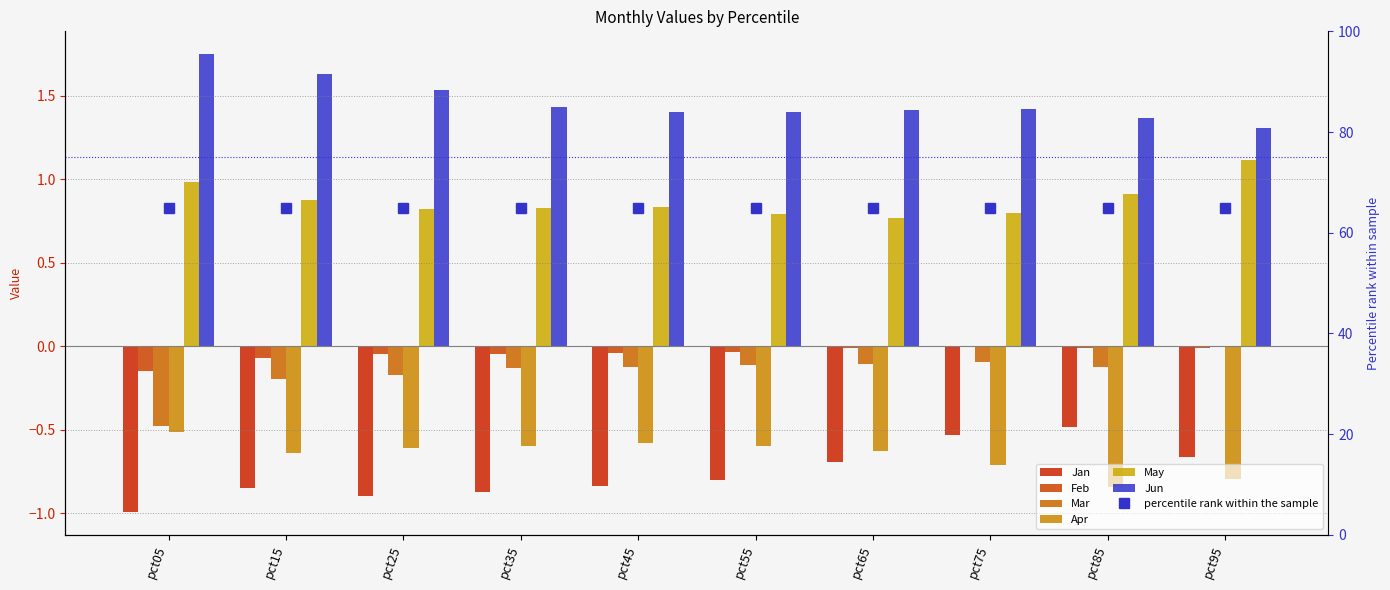

Reading left to right, extract all data points from this chart.

Jan: pct05=-1.0	pct15=-0.9	pct25=-0.9	pct35=-0.9	pct45=-0.8	pct55=-0.8	pct65=-0.7	pct75=-0.5	pct85=-0.5	pct95=-0.7
Feb: pct05=-0.1	pct15=-0.1	pct25=-0.0	pct35=-0.0	pct45=-0.0	pct55=-0.0	pct65=-0.0	pct75=-0.0	pct85=-0.0	pct95=-0.0
Mar: pct05=-0.5	pct15=-0.2	pct25=-0.2	pct35=-0.1	pct45=-0.1	pct55=-0.1	pct65=-0.1	pct75=-0.1	pct85=-0.1	pct95=0.0
Apr: pct05=-0.5	pct15=-0.6	pct25=-0.6	pct35=-0.6	pct45=-0.6	pct55=-0.6	pct65=-0.6	pct75=-0.7	pct85=-0.8	pct95=-0.8
May: pct05=1.0	pct15=0.9	pct25=0.8	pct35=0.8	pct45=0.8	pct55=0.8	pct65=0.8	pct75=0.8	pct85=0.9	pct95=1.1
Jun: pct05=1.7	pct15=1.6	pct25=1.5	pct35=1.4	pct45=1.4	pct55=1.4	pct65=1.4	pct75=1.4	pct85=1.4	pct95=1.3